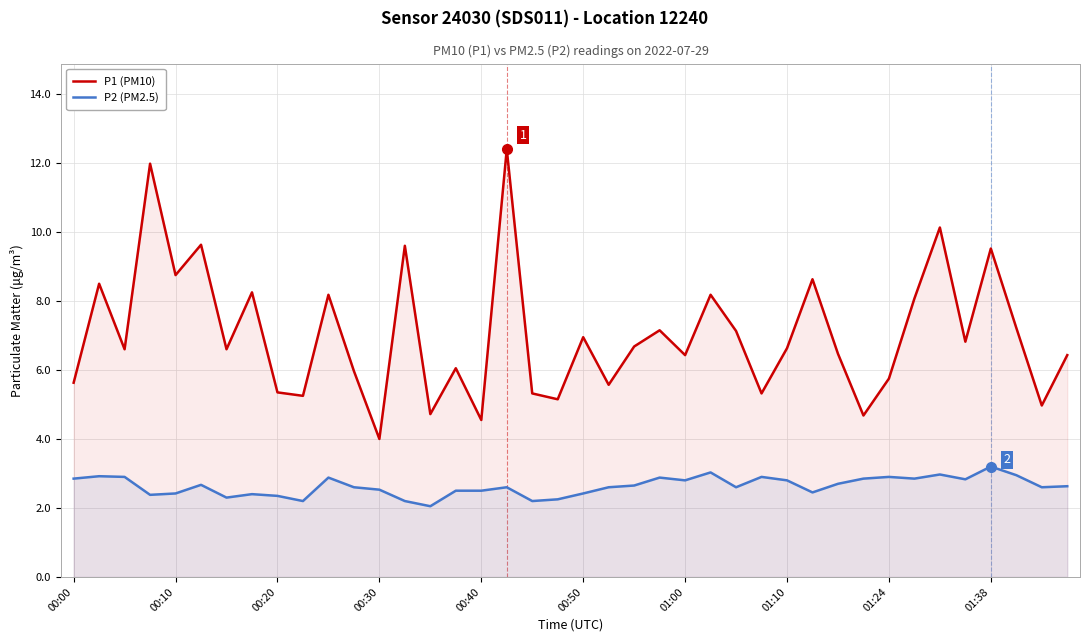

Which series has the widest spread of values?

P1 (PM10)